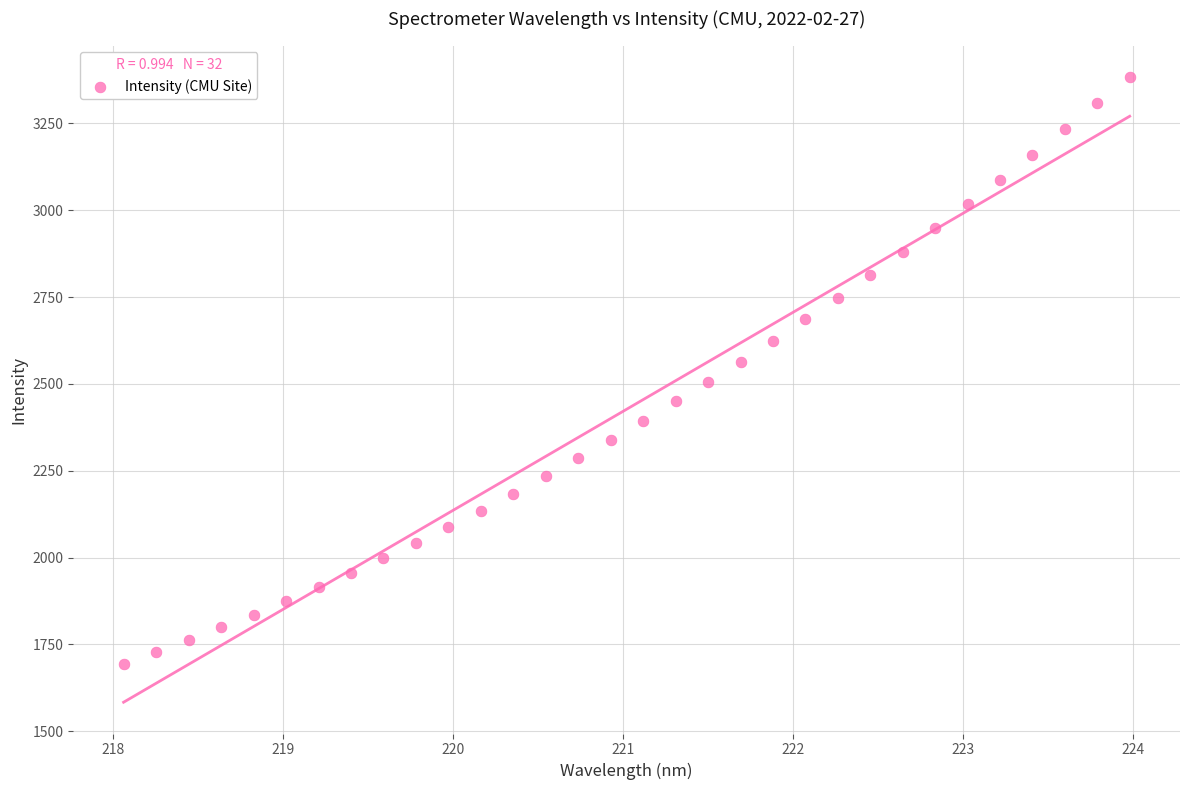

What is the range of X values (max minus min)?

5.9